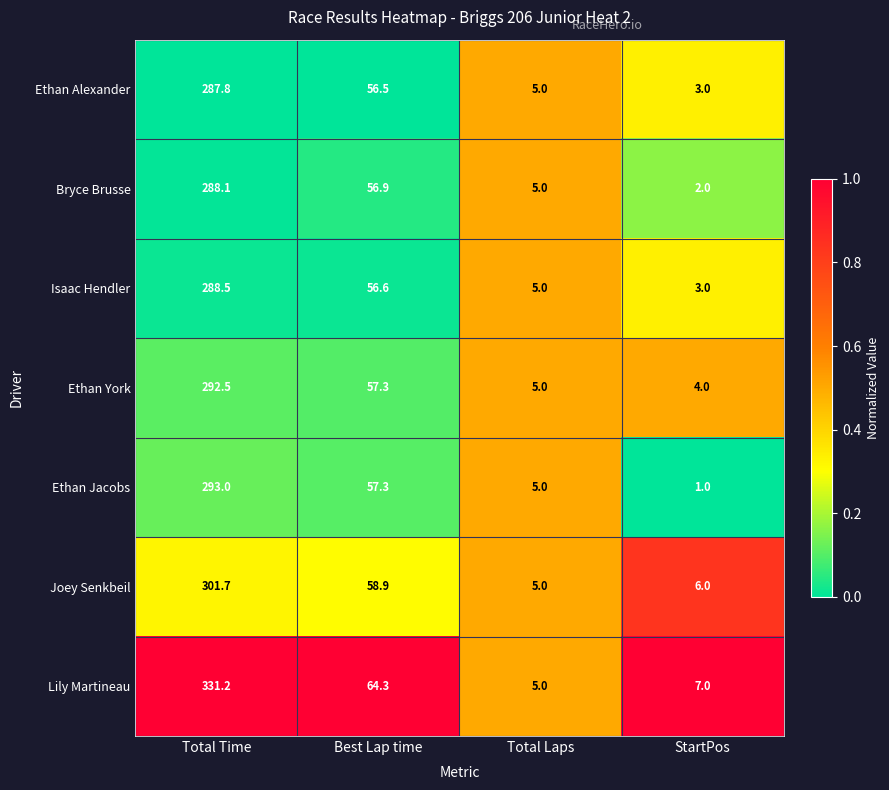

At which category does the chart reach its minimum across all series?

StartPos